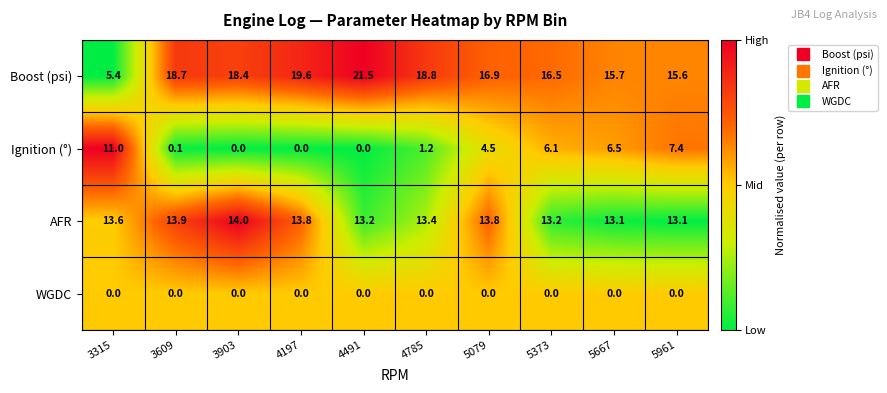

True or false: AFR has a value of 13.6 at 3315.

True